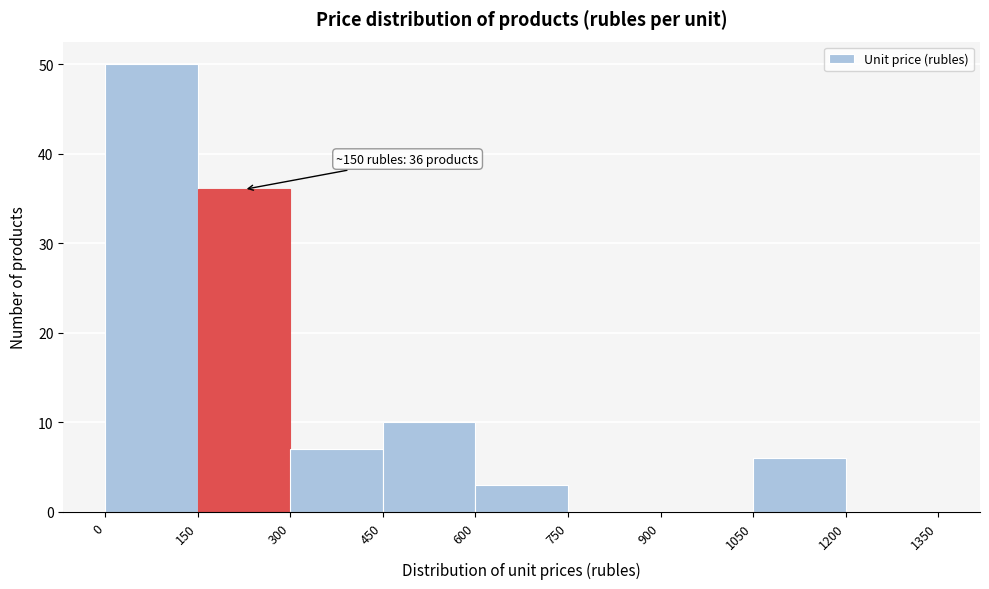

Over which range of the x-axis is the bar tallest?

0 to 150